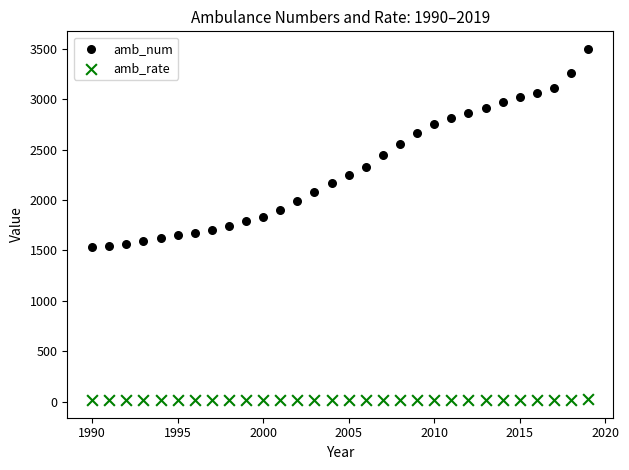

Which series has the widest spread of Y values?

amb_num